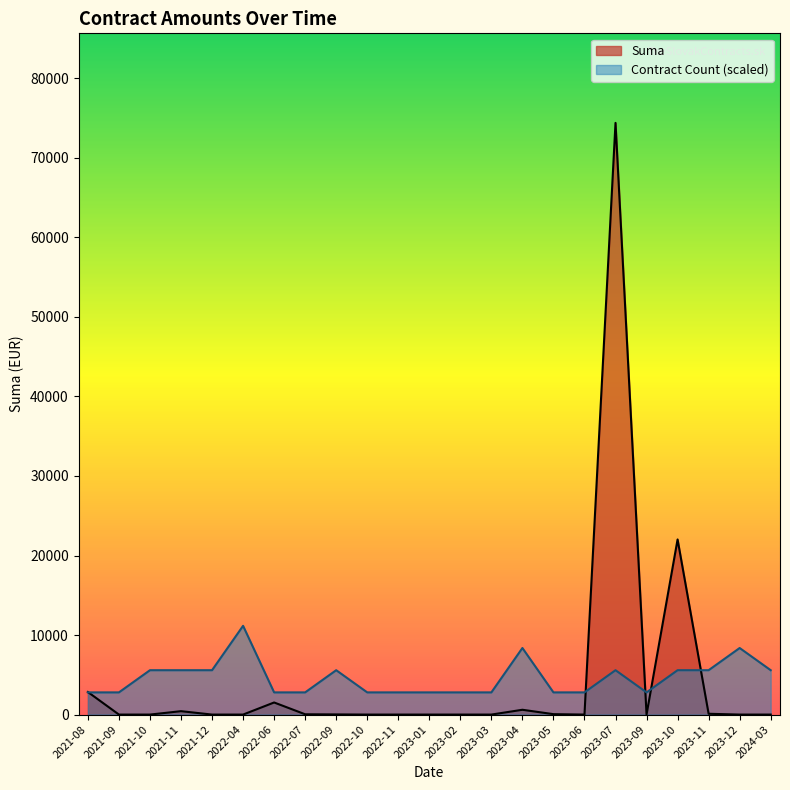

Does the chart have visible grid lines?

No